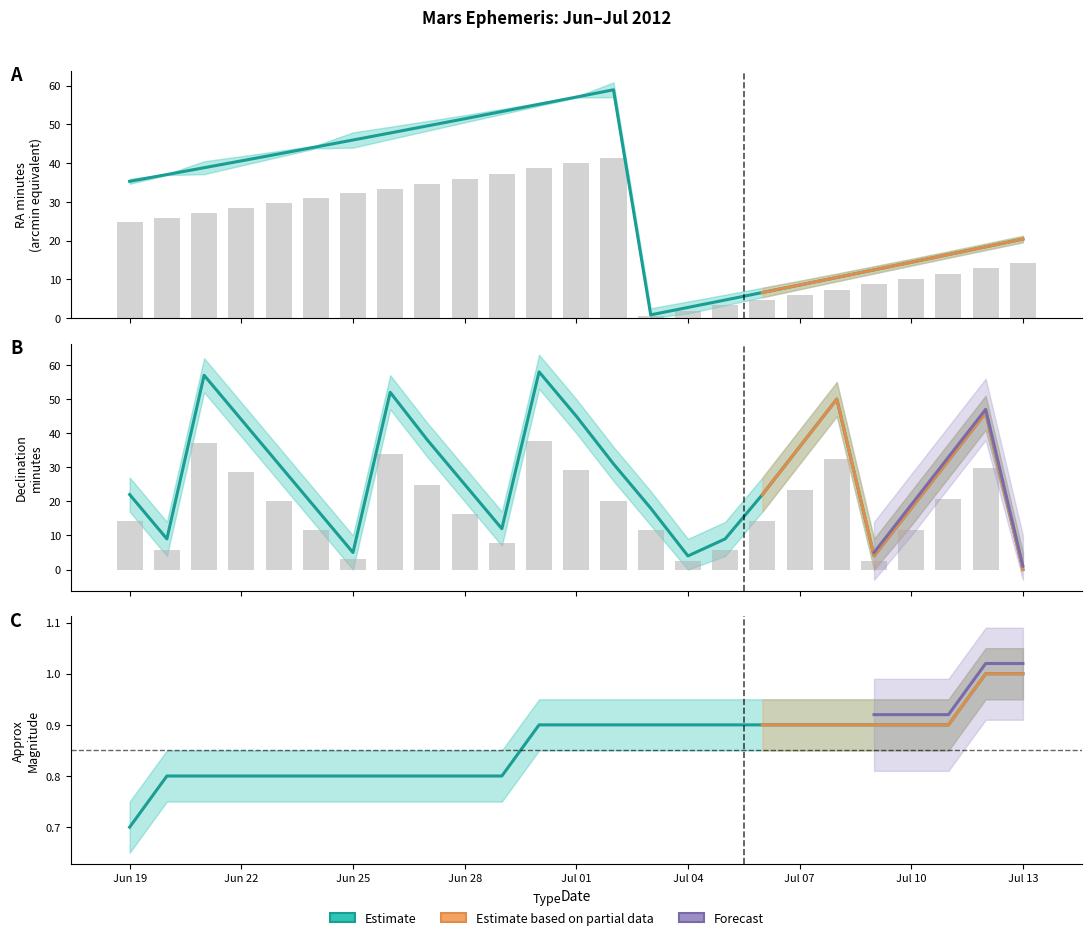

Which category has the highest value in the RA_min series?

Jul 02